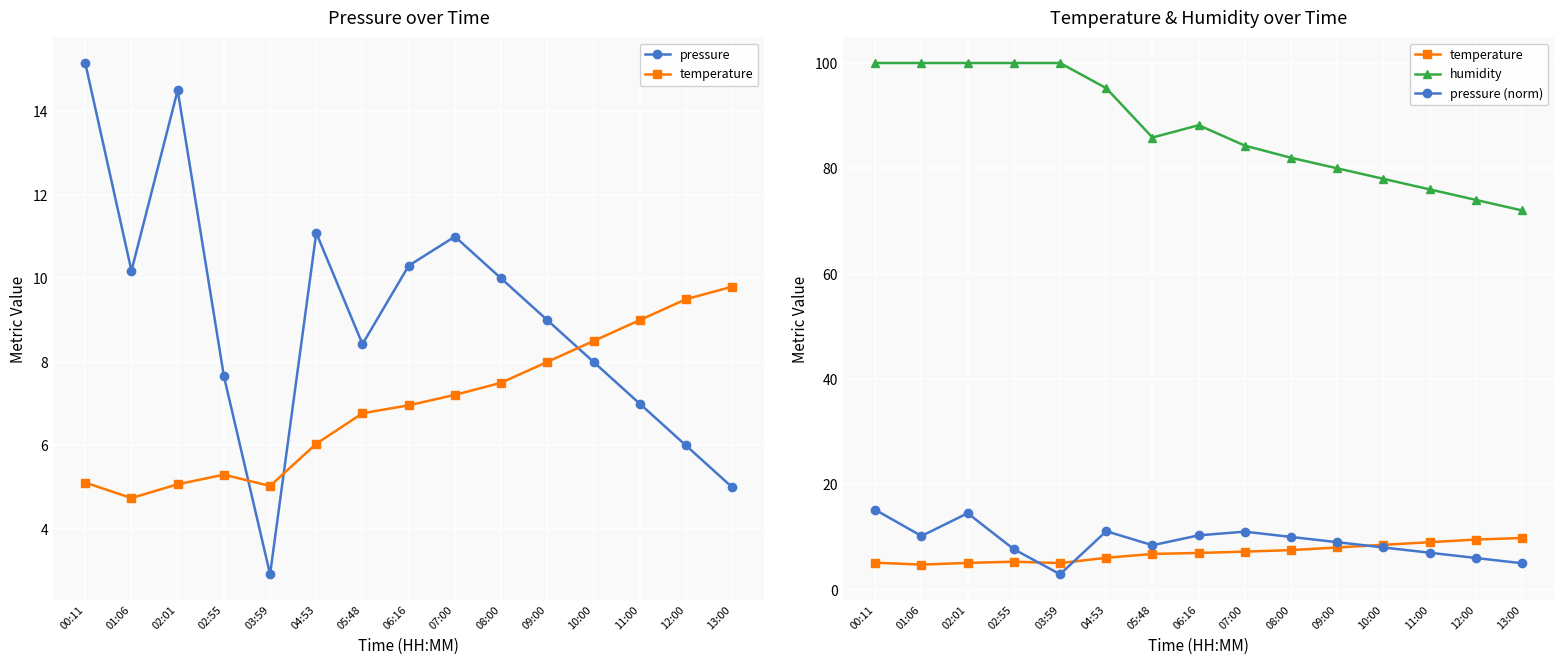

At how many categories does at least one series exceed 66?

15